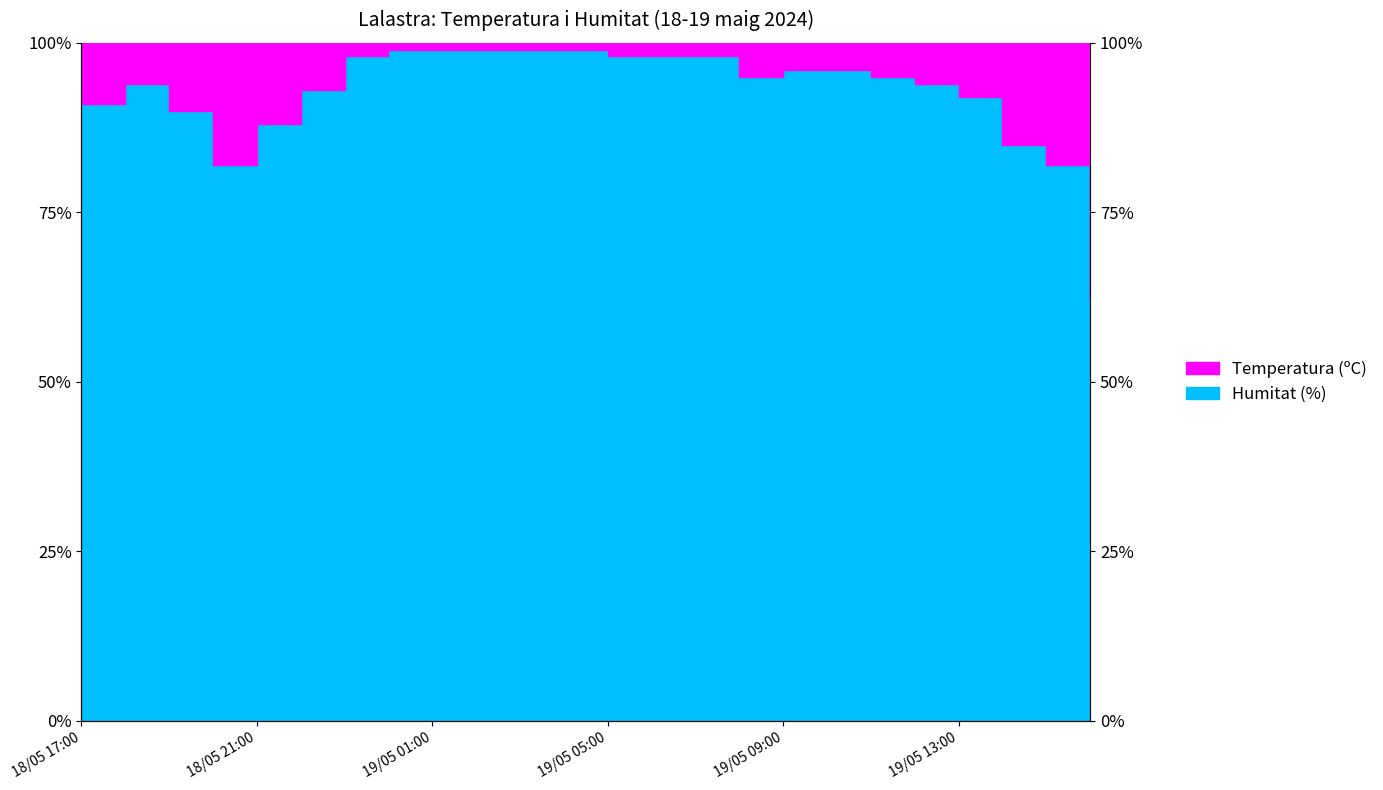

How many points are lower than both their immediate neighbors (excluding endpoints)?

2